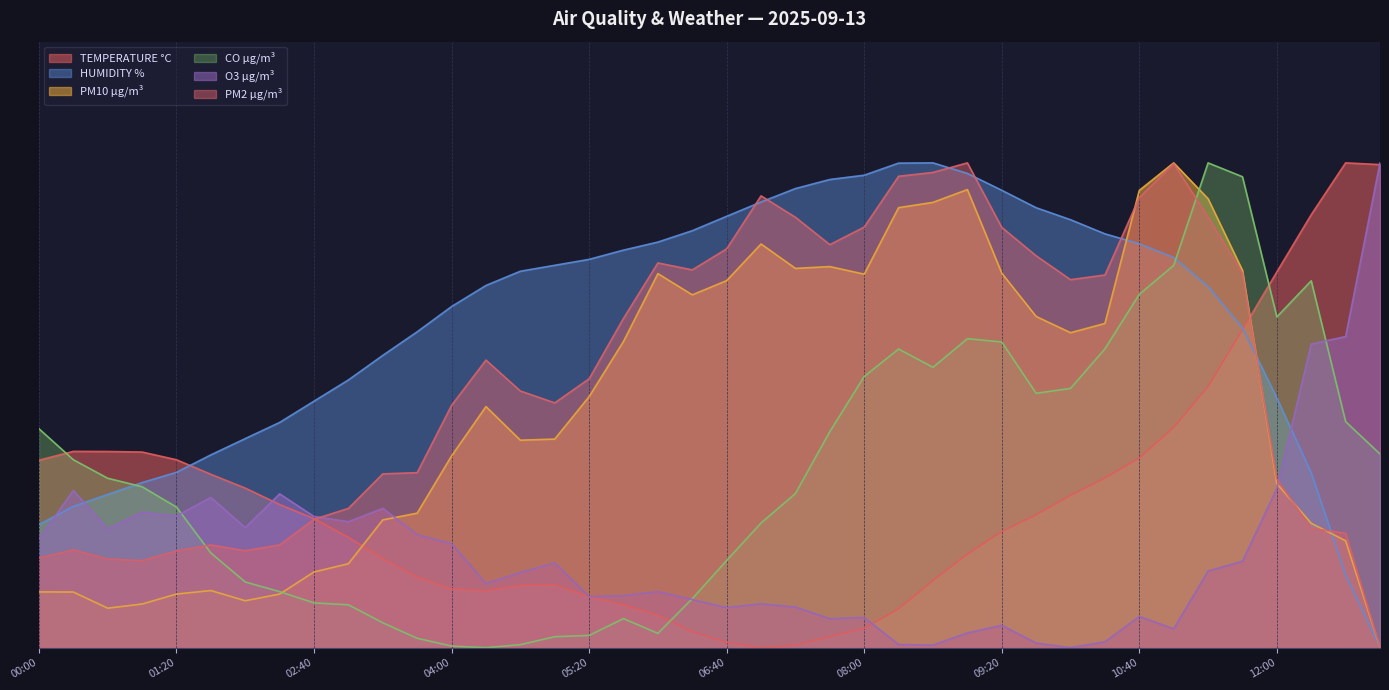

How many distinct data groups are displayed?

6